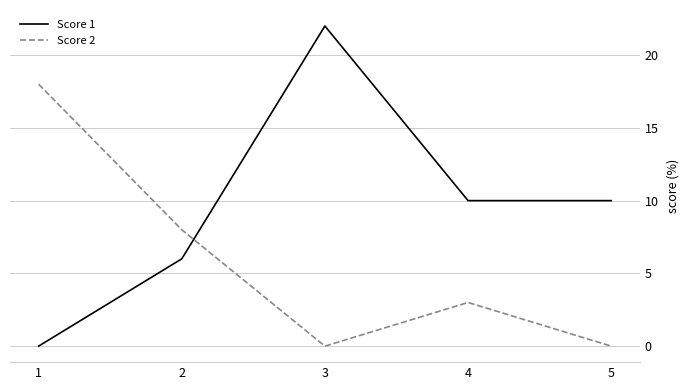

What is the difference between the maximum and minimum values in the Score 2 series?

18